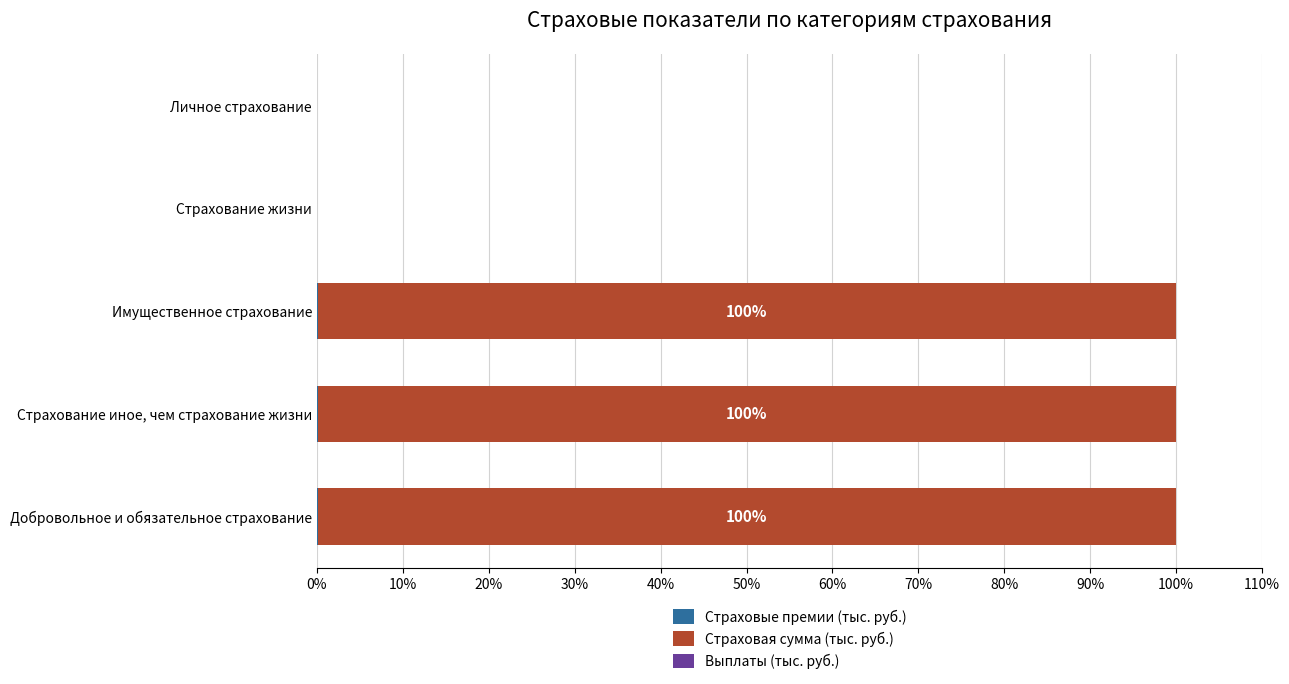

Reading left to right, what are all the values shown in this chart?

Страховые премии (тыс. руб.): 0.1	0.1	0.1	0.0	0.0
Страховая сумма (тыс. руб.): 99.8	99.8	99.8	0.0	0.0
Выплаты (тыс. руб.): 0.0	0.0	0.0	0.0	0.0